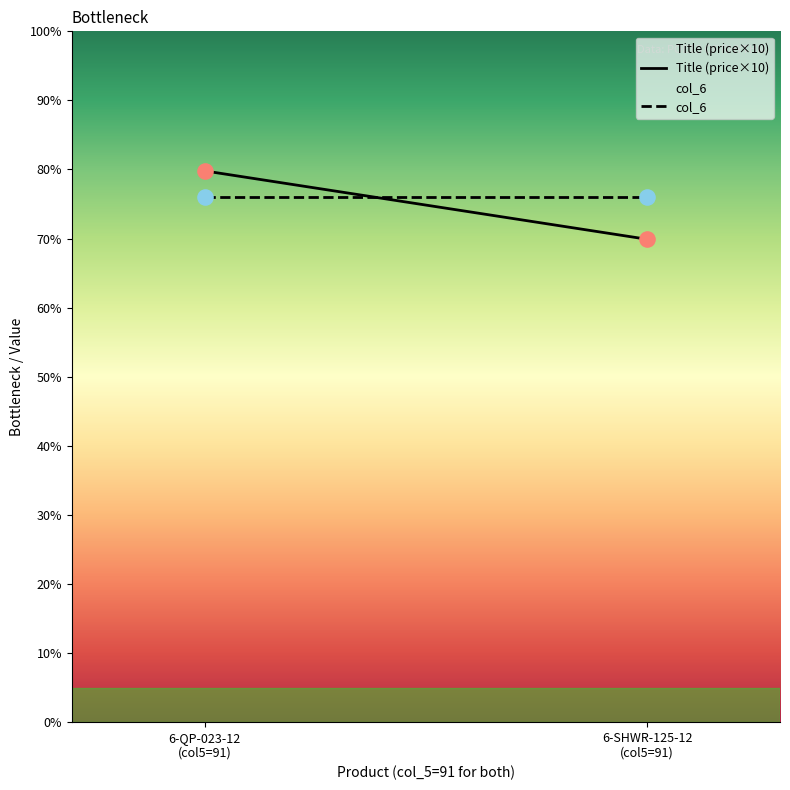

Which series has the largest total across all categories?

col_6